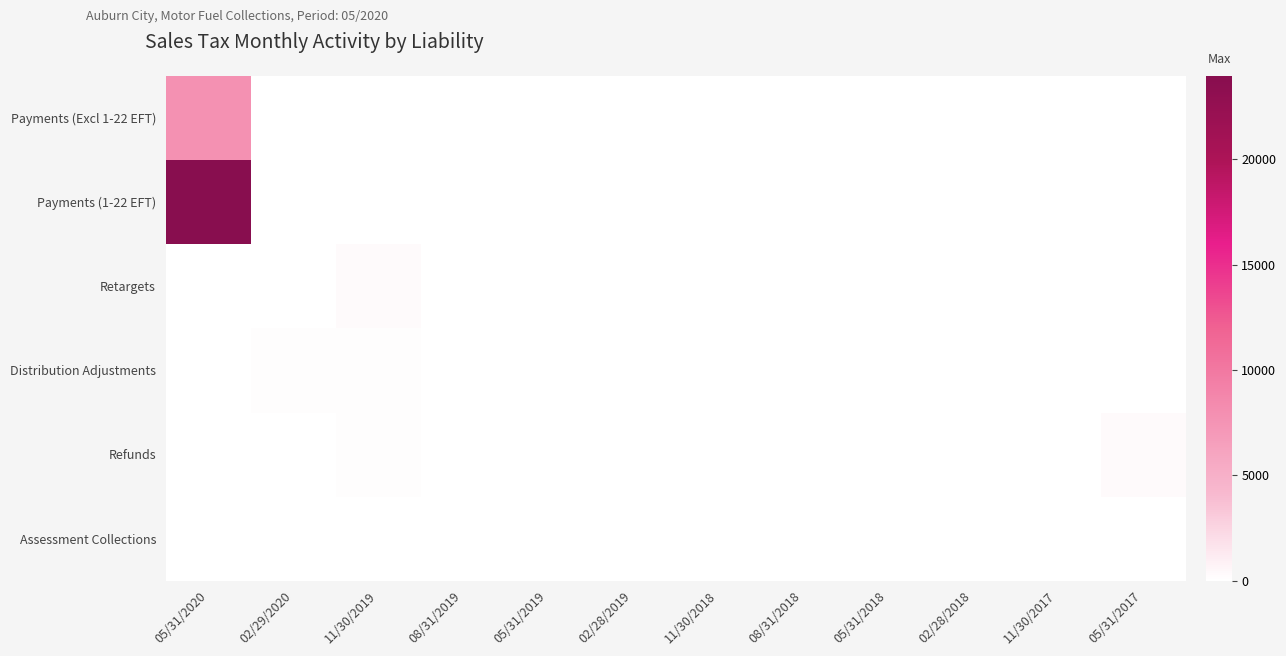

How many series are shown in this chart?

6